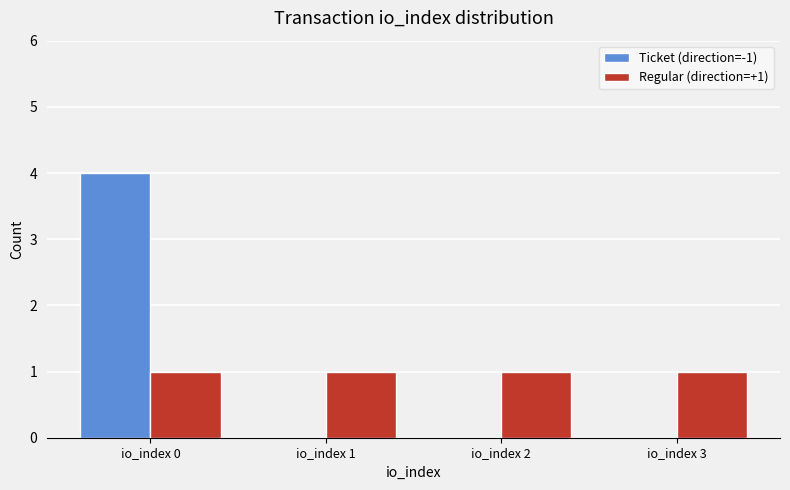

Which series has the largest range (max minus min)?

Ticket (direction=-1)